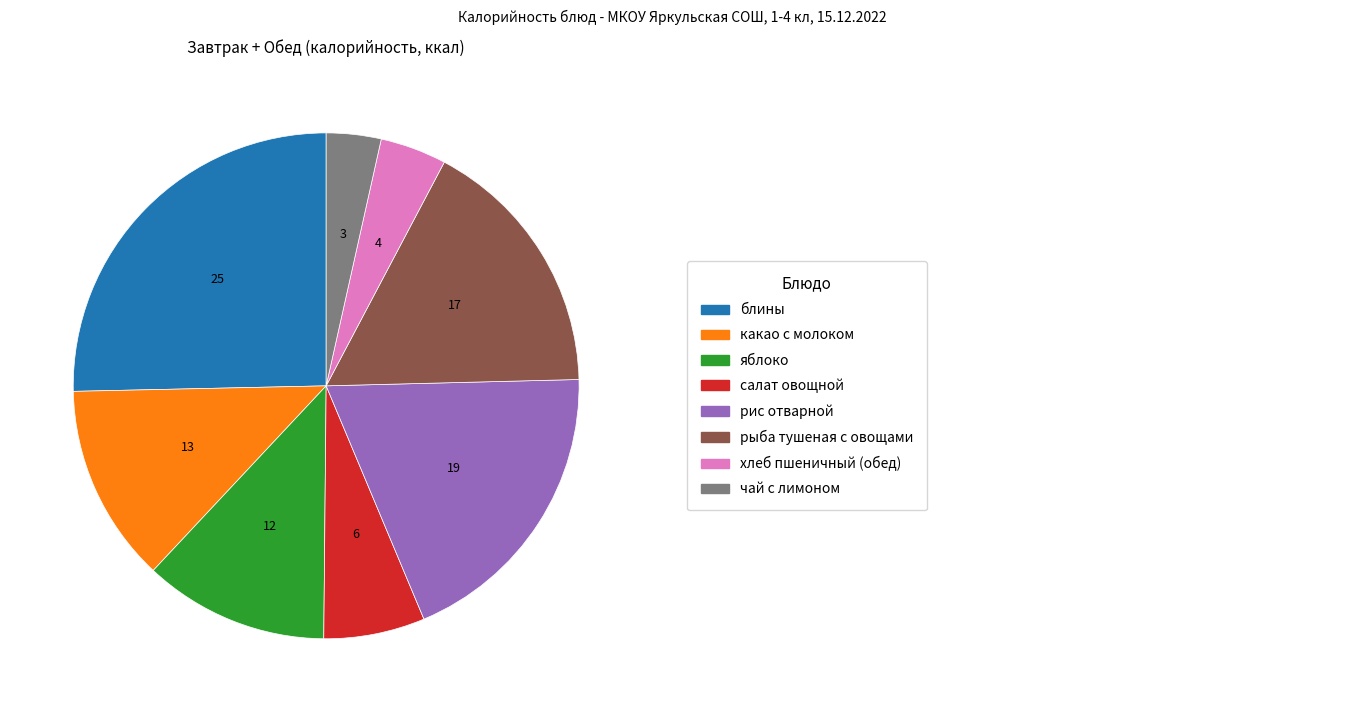

Is there any slice that represents more than half of the pie?

No